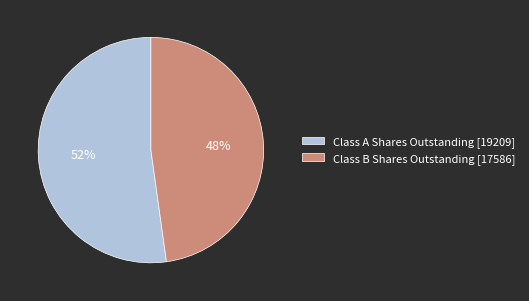

Which category has the smallest portion of the pie?

Class B Shares Outstanding